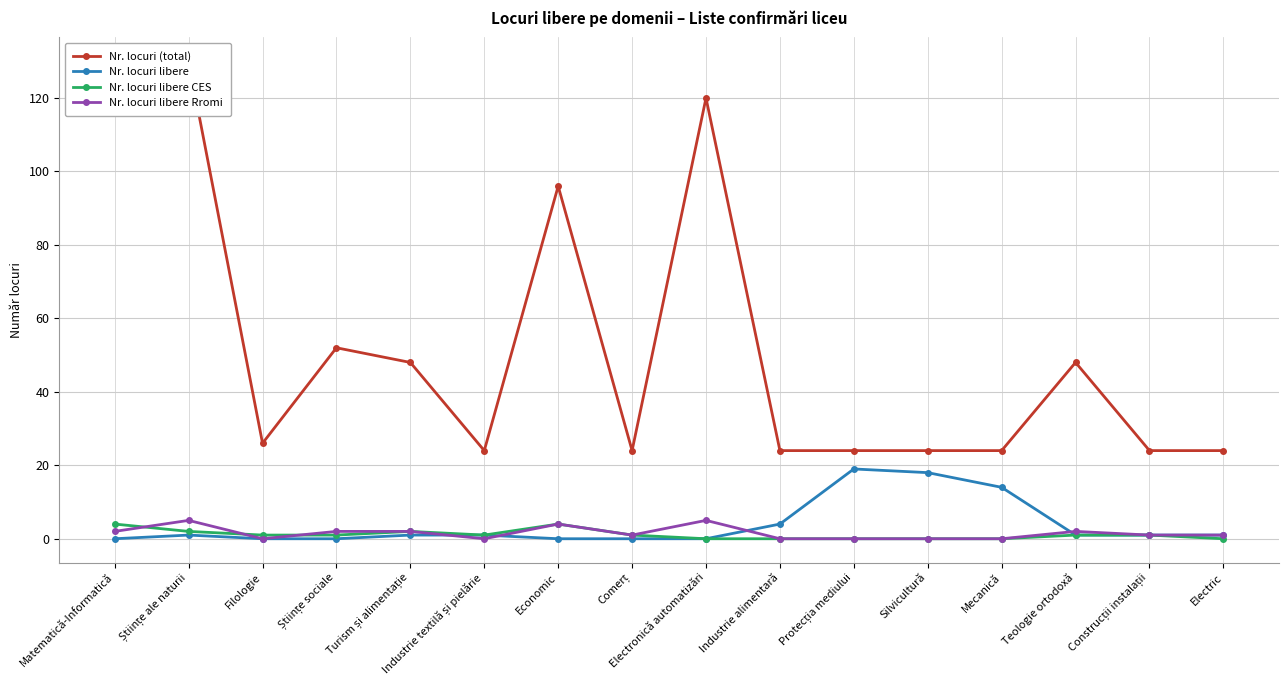

The value of Nr. locuri libere CES at Electronică automatizări is 0. True or false?

True